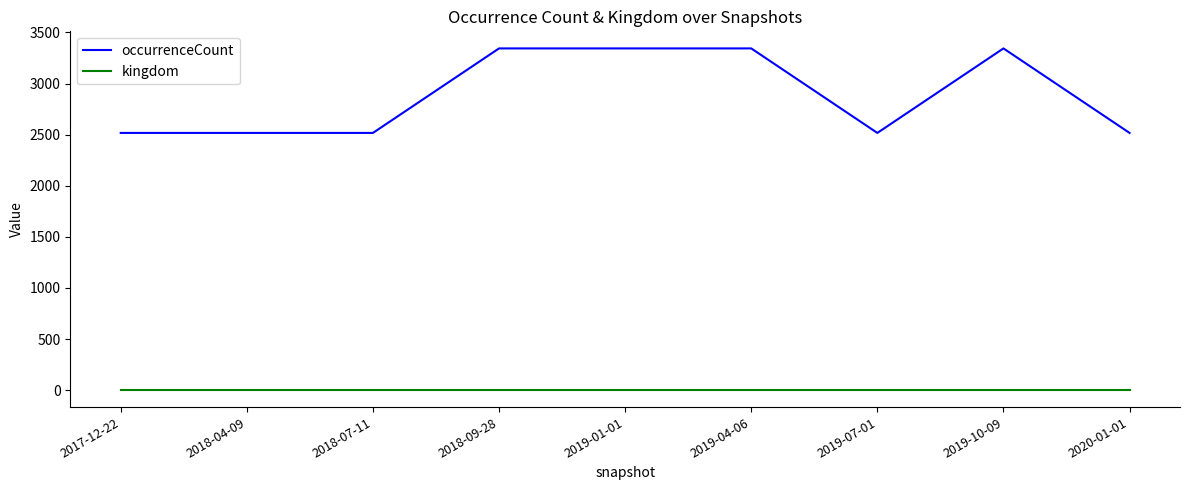

What is the difference between the highest and lowest values at 2018-09-28?

3343